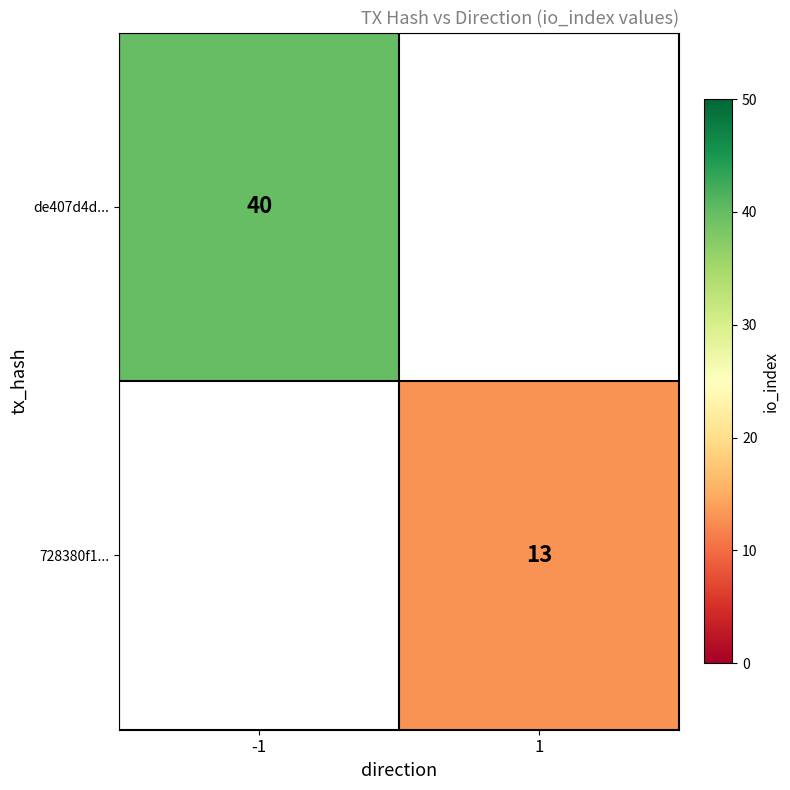

True or false: 728380f1... has a value of 13 at 1.

True